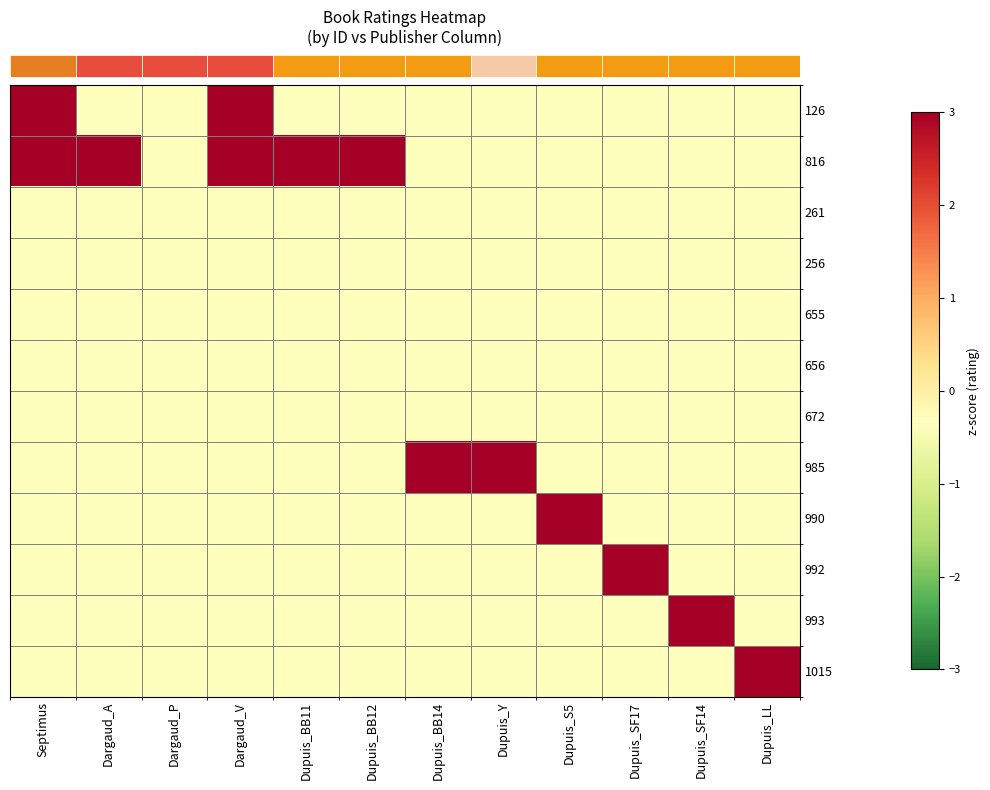

How many data points does each series have?

12